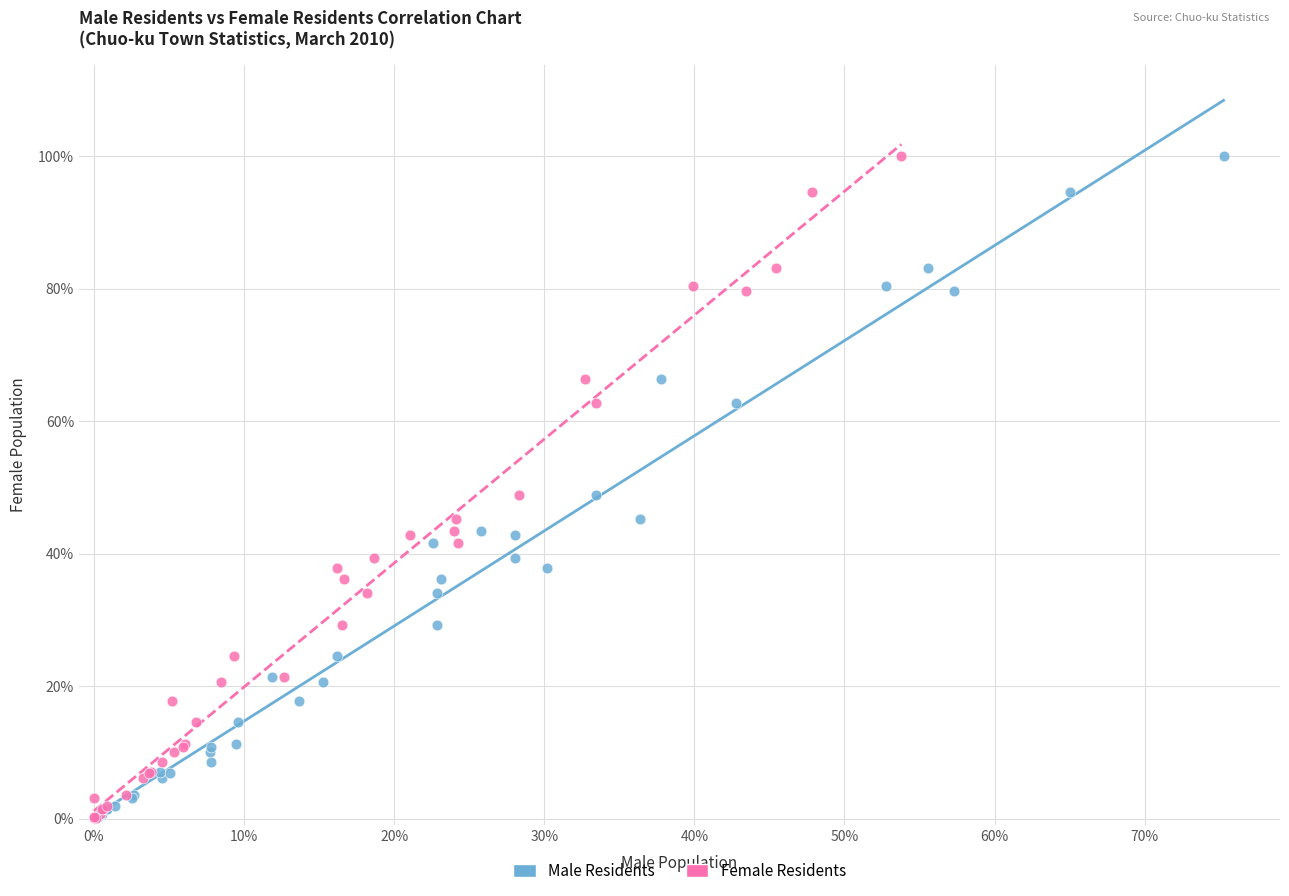

What are all the series names shown in the legend?

Male Residents, Female Residents